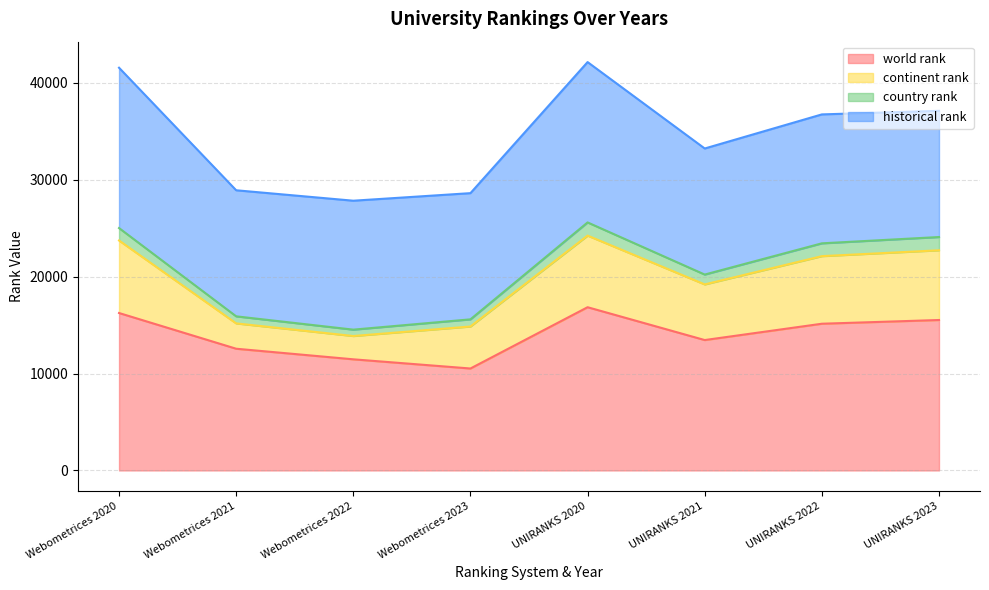

What is the maximum value for world rank?

16848.0